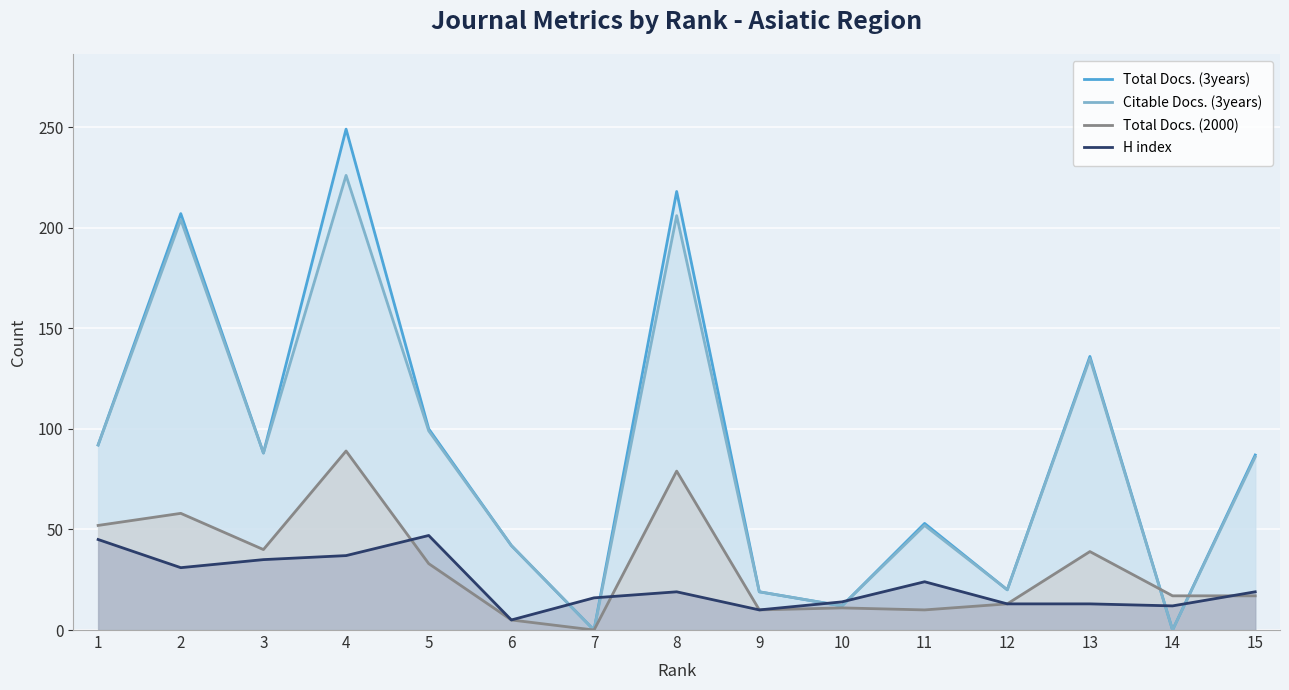

Reading left to right, extract all data points from this chart.

Total Docs. (3years): 1=92	2=207	3=88	4=249	5=100	6=42	7=0	8=218	9=19	10=12	11=53	12=20	13=136	14=0	15=87
Citable Docs. (3years): 1=92	2=204	3=88	4=226	5=99	6=42	7=0	8=206	9=19	10=12	11=52	12=20	13=135	14=0	15=86
Total Docs. (2000): 1=52	2=58	3=40	4=89	5=33	6=5	7=0	8=79	9=10	10=11	11=10	12=13	13=39	14=17	15=17
H index: 1=45	2=31	3=35	4=37	5=47	6=5	7=16	8=19	9=10	10=14	11=24	12=13	13=13	14=12	15=19